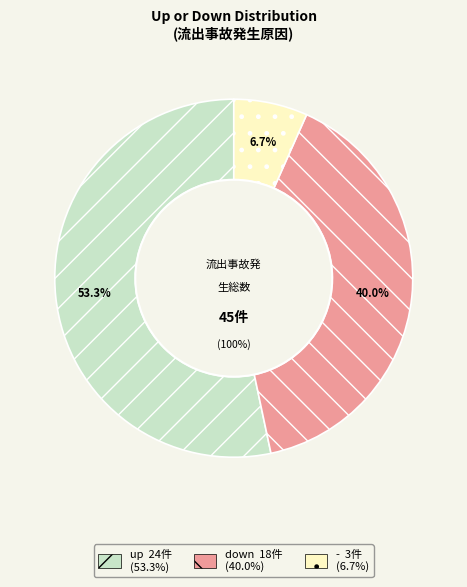

What is the change in value from up to down?

-6